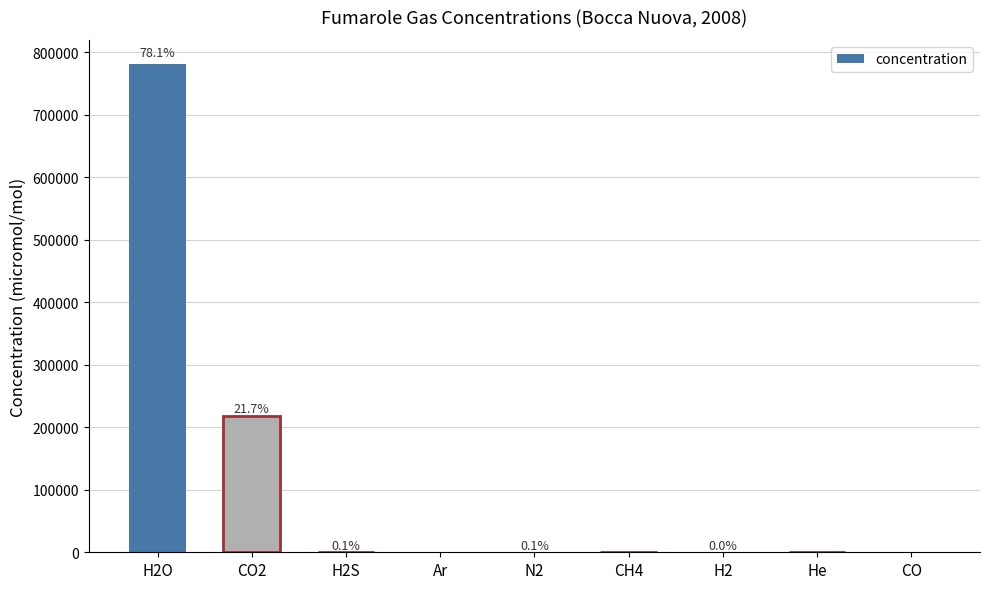

Are the bars horizontal?

No